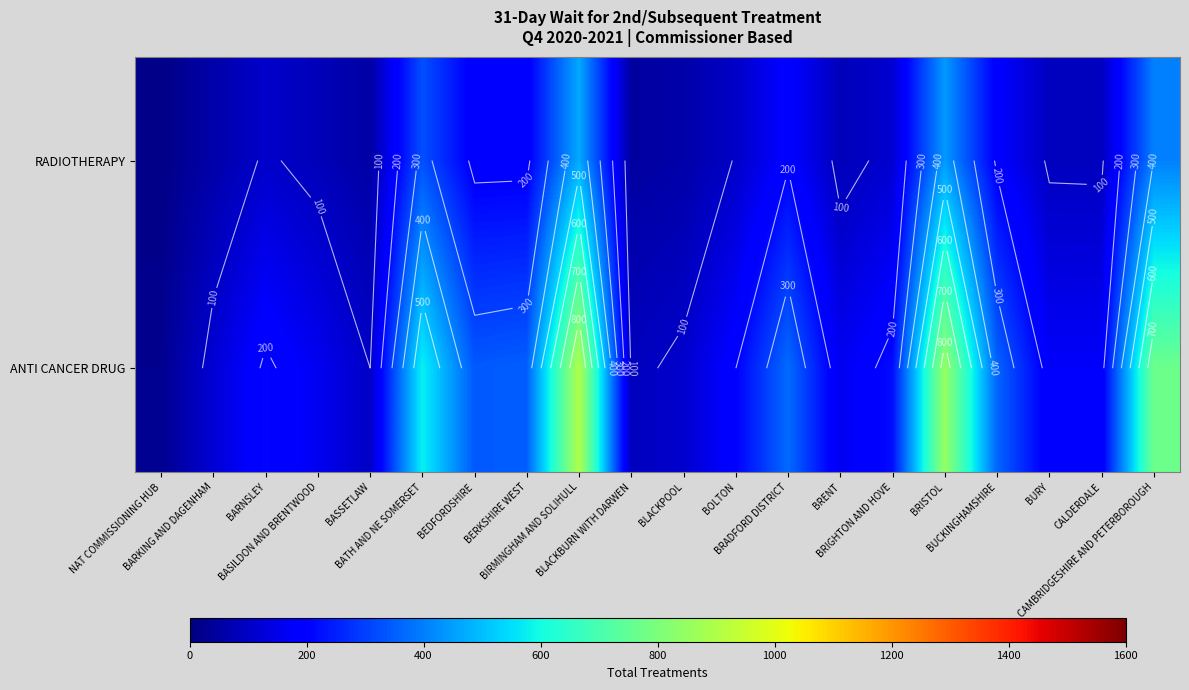

What is the maximum value shown in the chart?

900